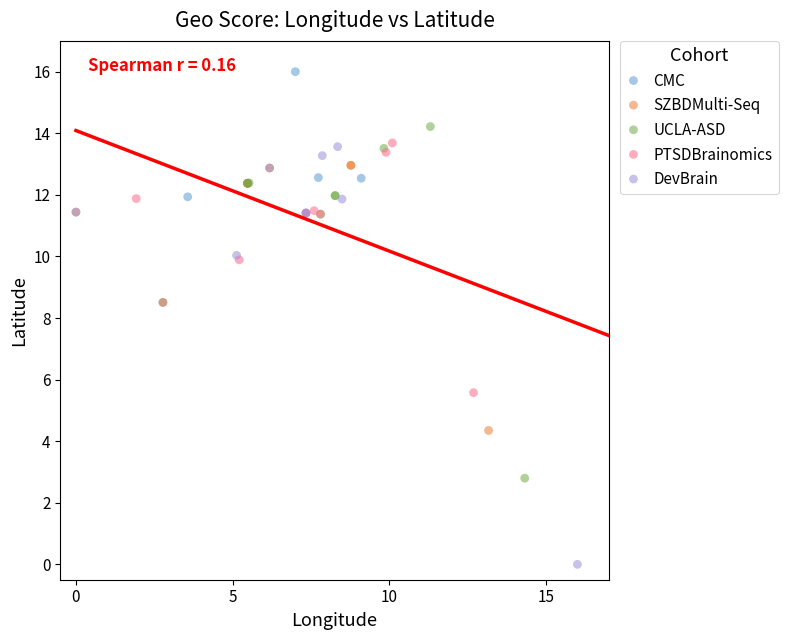

What are all the series names shown in the legend?

CMC, SZBDMulti-Seq, UCLA-ASD, PTSDBrainomics, DevBrain